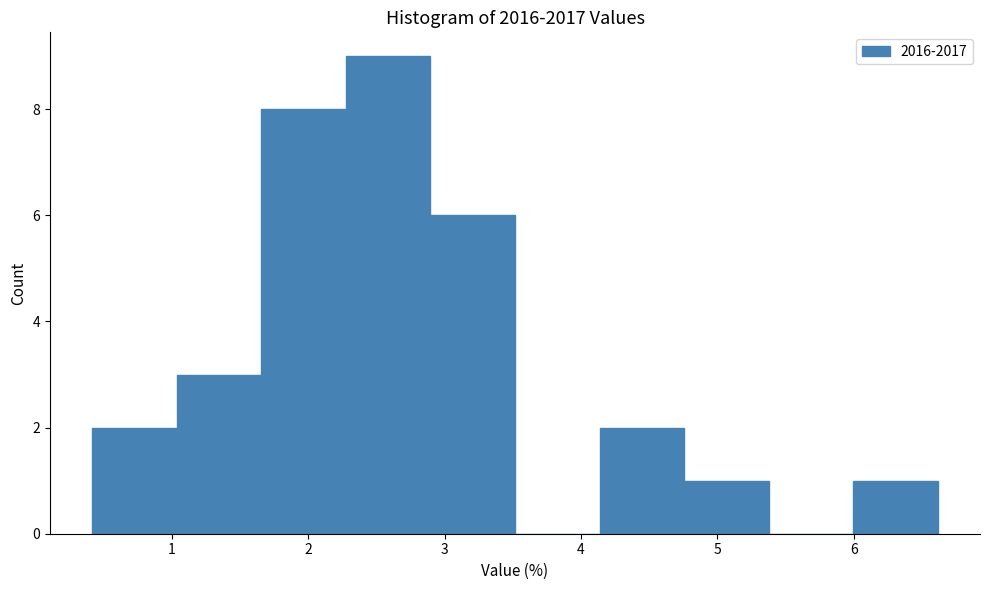

Reading left to right, transcribe this chart: for each bar, give the range it covers on the x-axis and its height. Neither the bar edges nor the heights are printed on the chart, so give them approximately, as read against the axes.

0.4 to 1.0: 2
1.0 to 1.7: 3
1.7 to 2.3: 8
2.3 to 2.9: 9
2.9 to 3.5: 6
3.5 to 4.1: 0
4.1 to 4.8: 2
4.8 to 5.4: 1
5.4 to 6.0: 0
6.0 to 6.6: 1